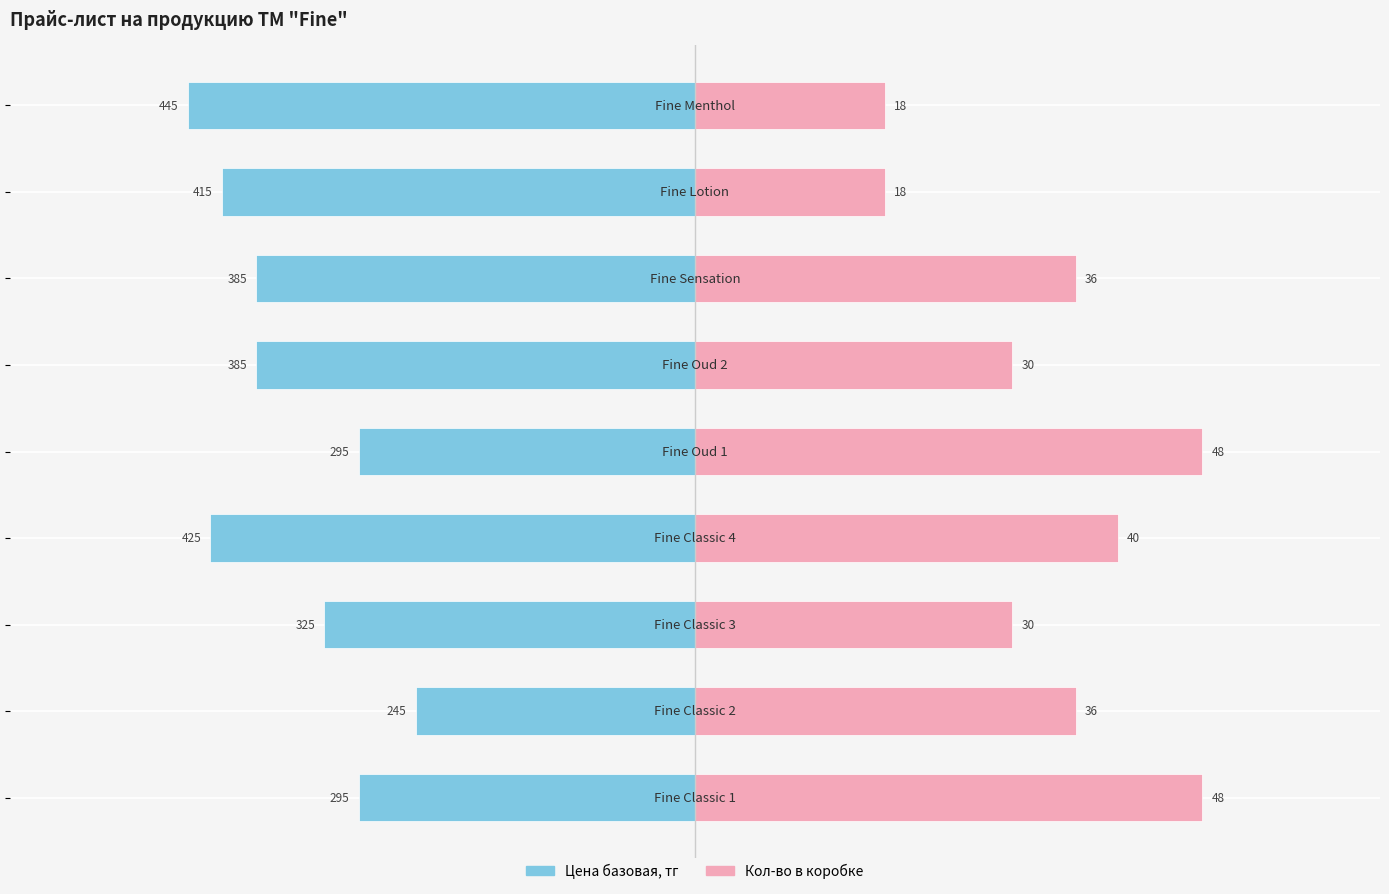

Between −800 and −400, which series saw the biggest shift?

Кол-во в коробке